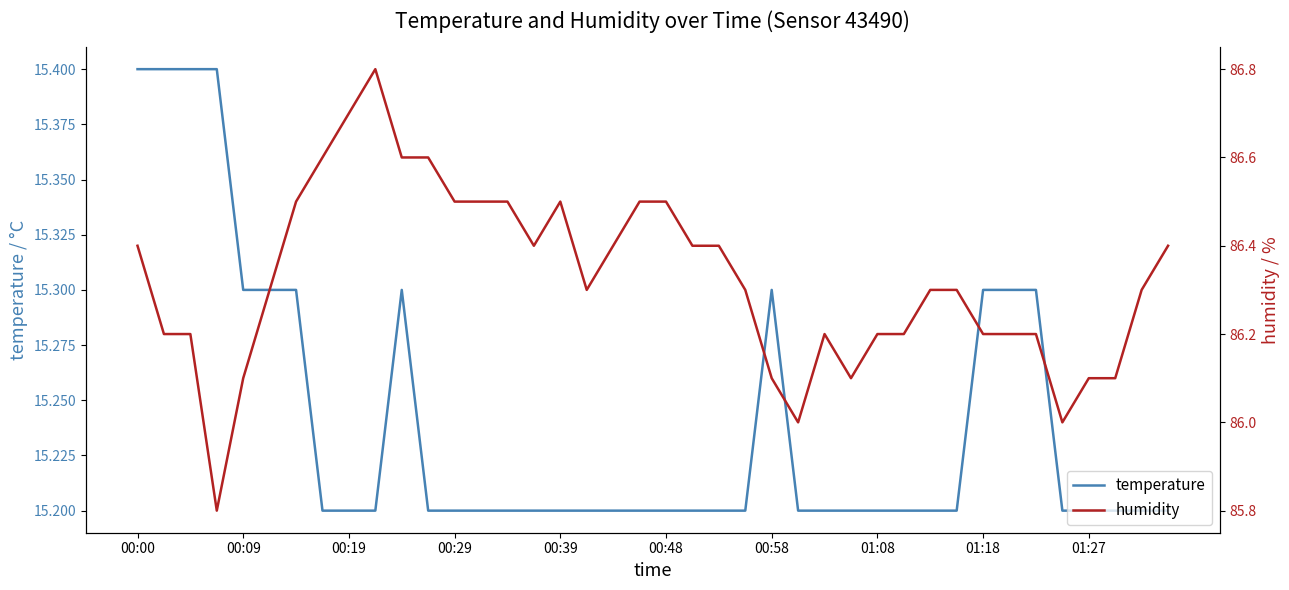

Is this an area chart (filled region under the line)?

No